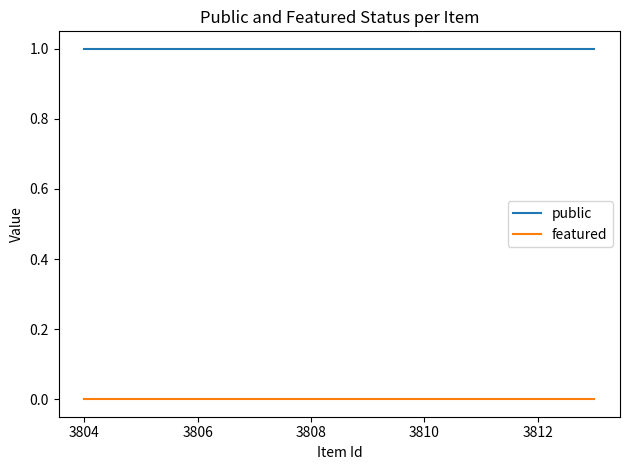

What is the average value of the public series?

1